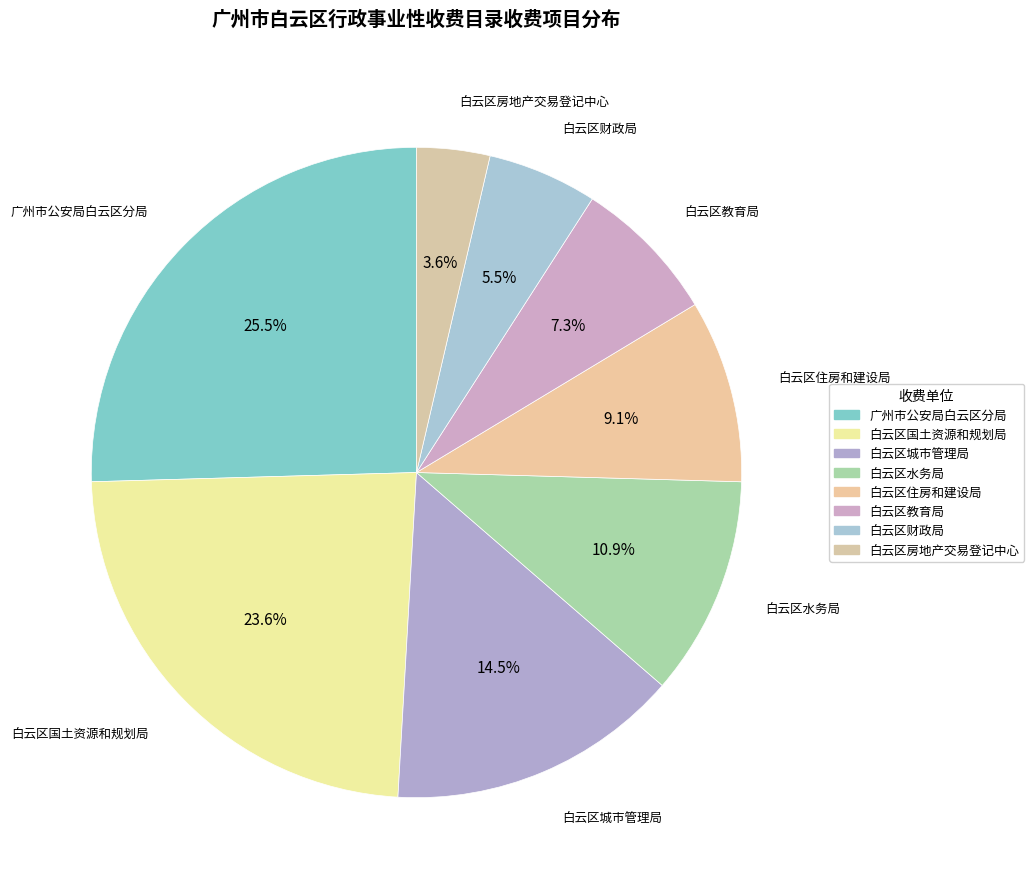

Rank the categories by value from highest to lowest.

广州市公安局白云区分局, 白云区国土资源和规划局, 白云区城市管理局, 白云区水务局, 白云区住房和建设局, 白云区教育局, 白云区财政局, 白云区房地产交易登记中心